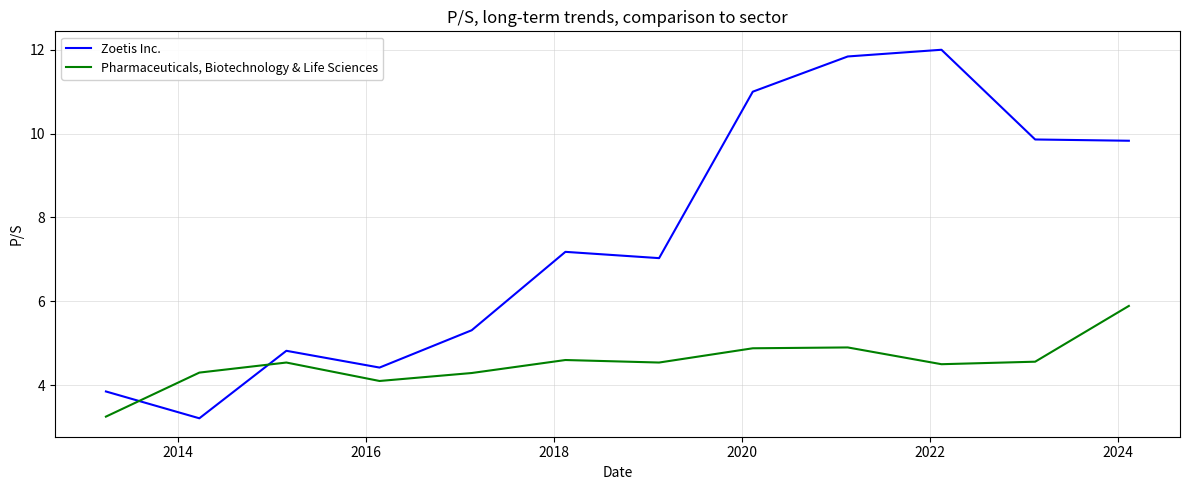

Which series has the largest range (max minus min)?

Zoetis Inc.